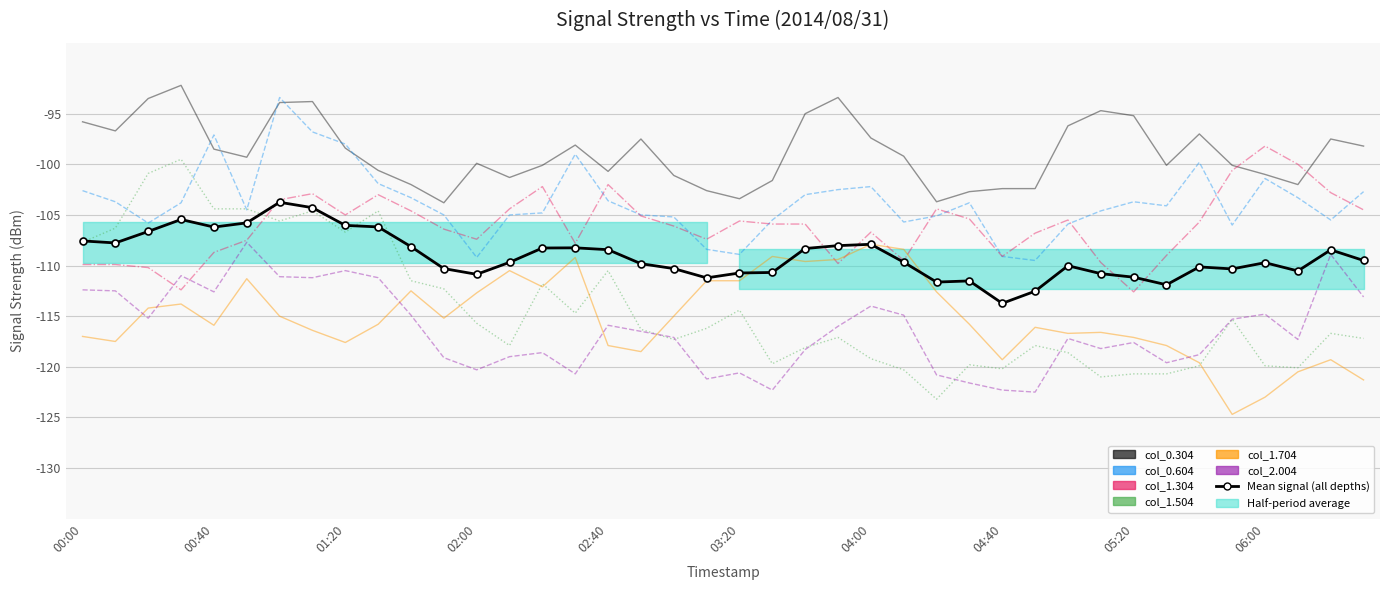

Where is the first local maximum for col_2.004?

2014/08/31 00:30